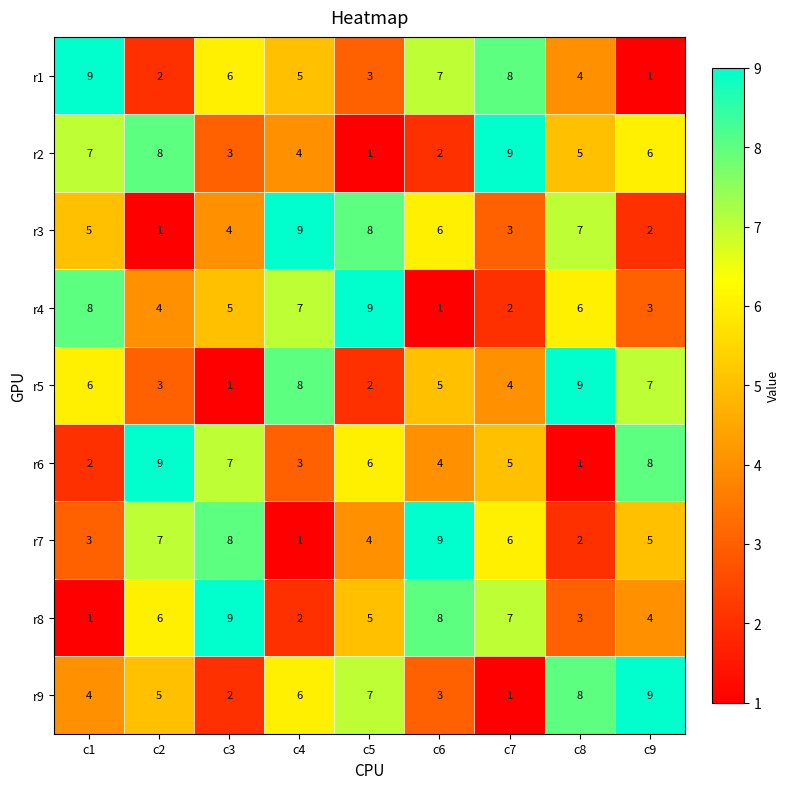

What is the difference between the highest and lowest values at c8?

8